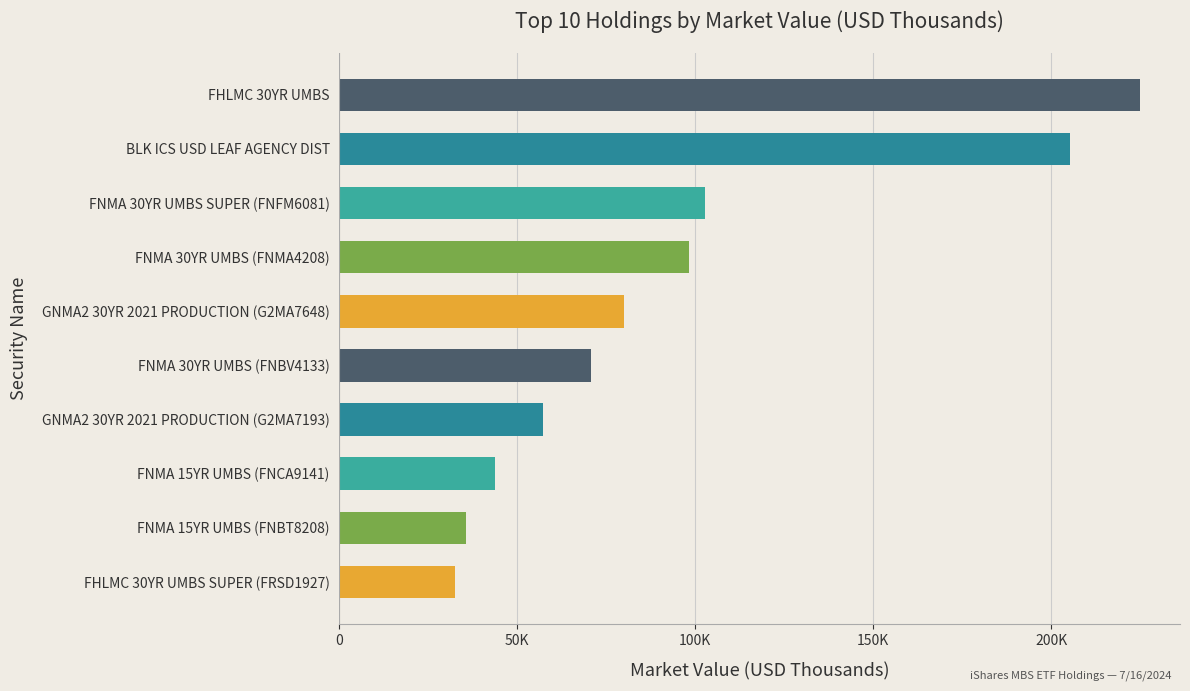

What is the difference between the maximum and minimum values?

192410